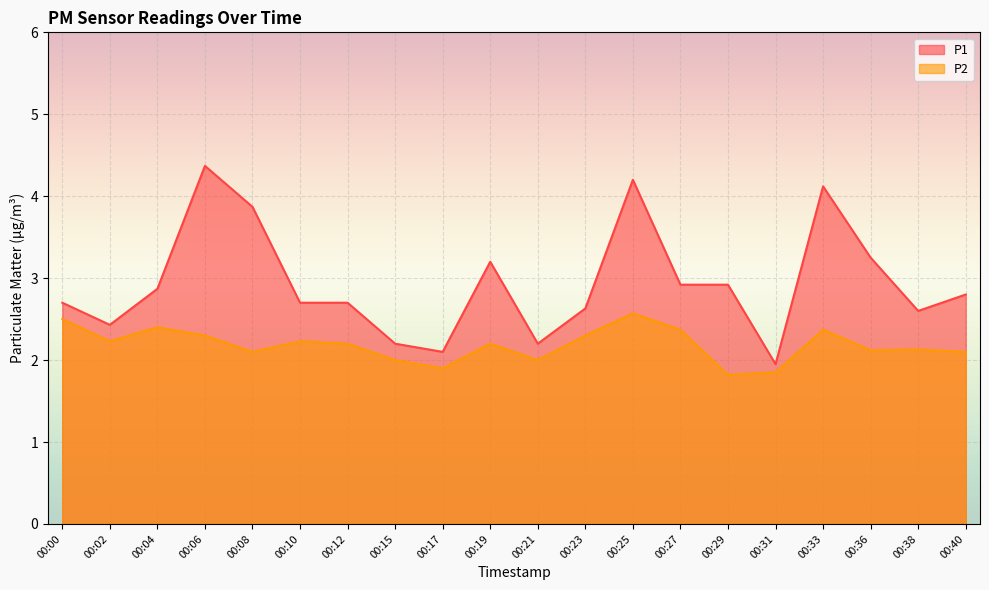

Rank the series by their maximum value, from highest to lowest.

P1, P2